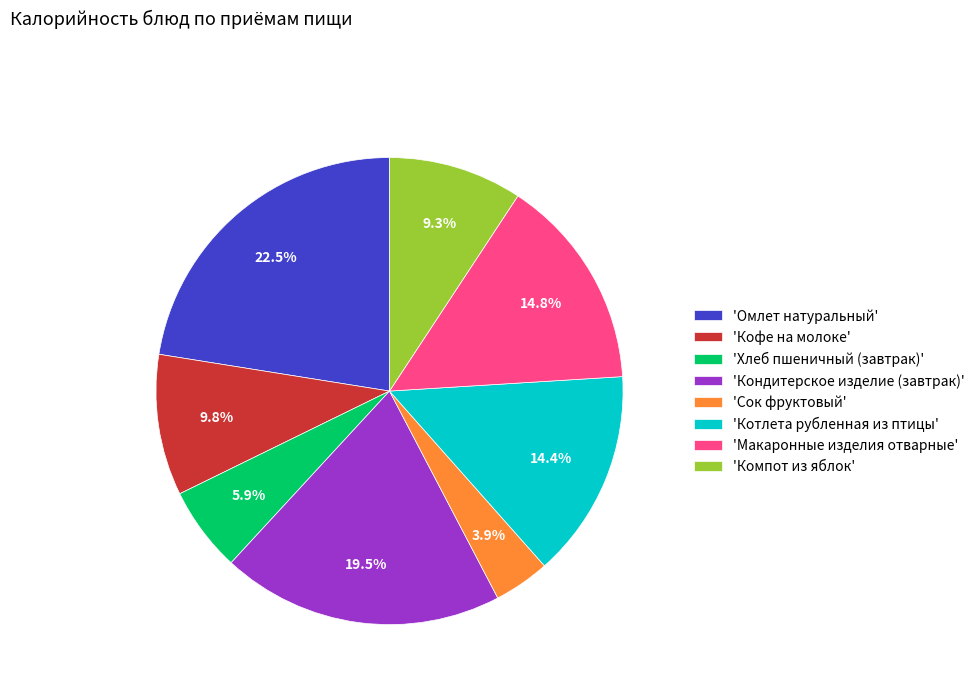

Is there a majority slice in this chart?

No